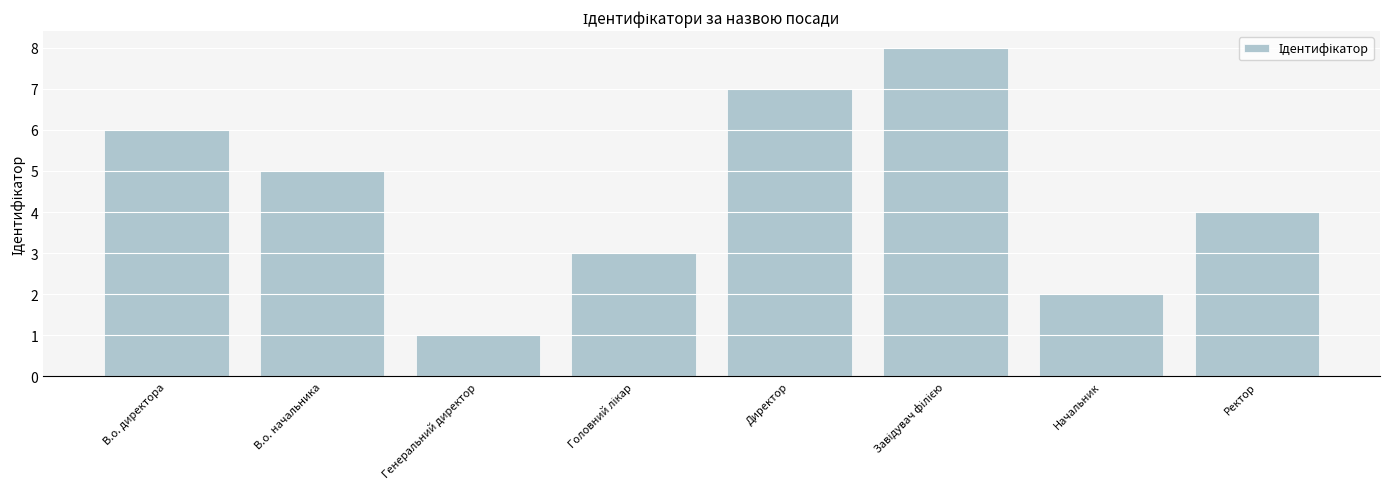

Between Начальник and В.о. директора, which is larger?

В.о. директора